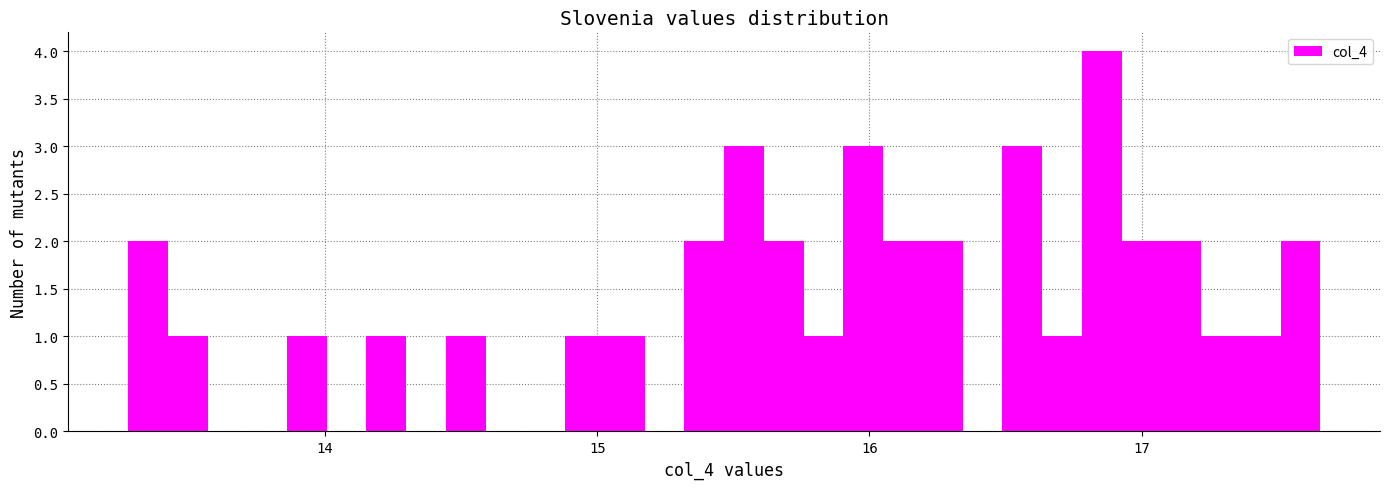

Read against the x-axis, roughly where is the centre of the tallest bar?

16.9